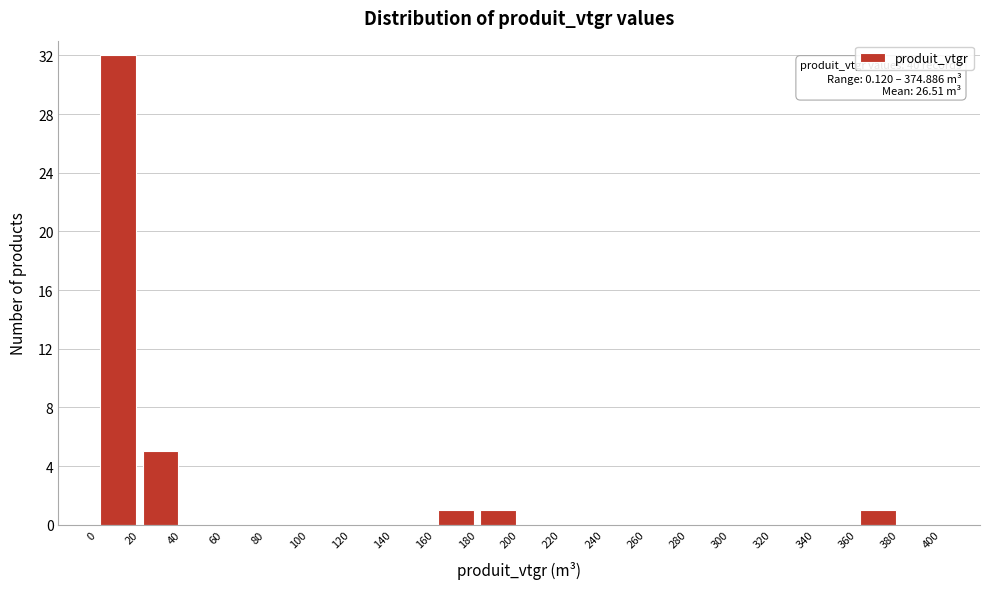

Which range on the x-axis has the tallest bar?

0 to 20